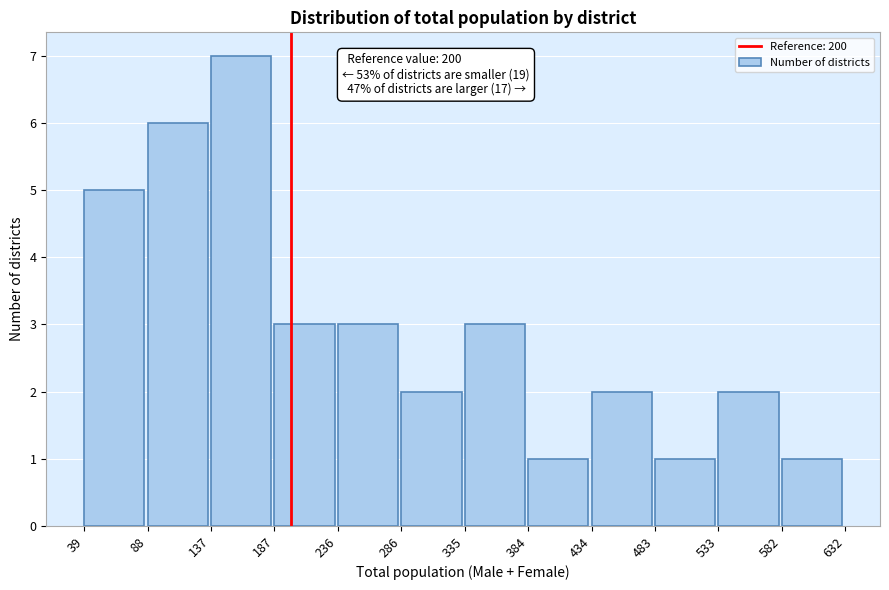

Which range on the x-axis has the tallest bar?

137 to 187